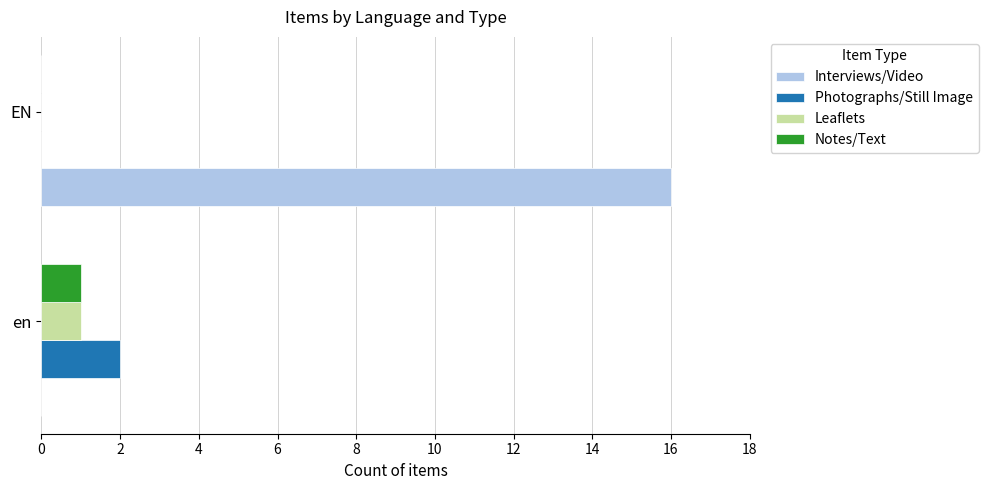

Is it true that Notes/Text equals 0 at EN?

True